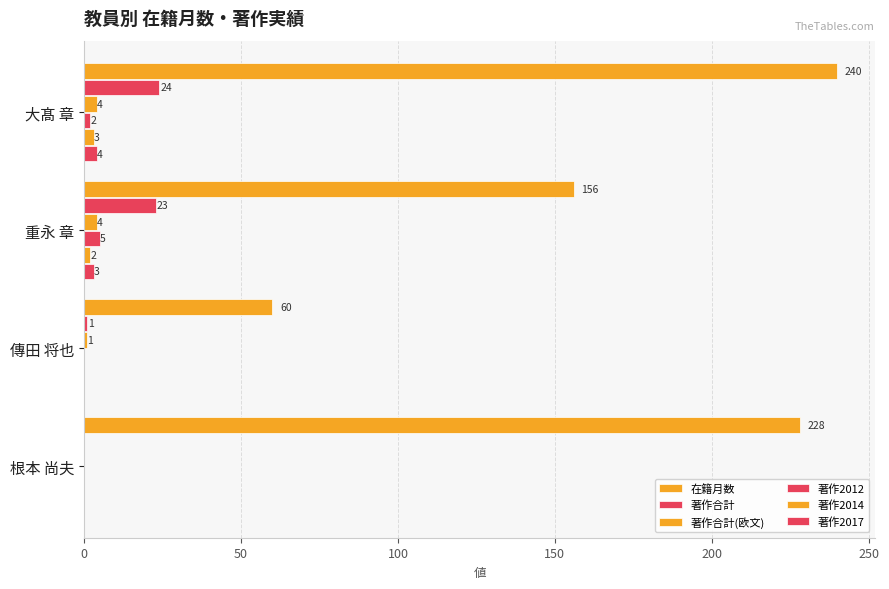

How many positive values does the 著作合計(欧文) series have?

3